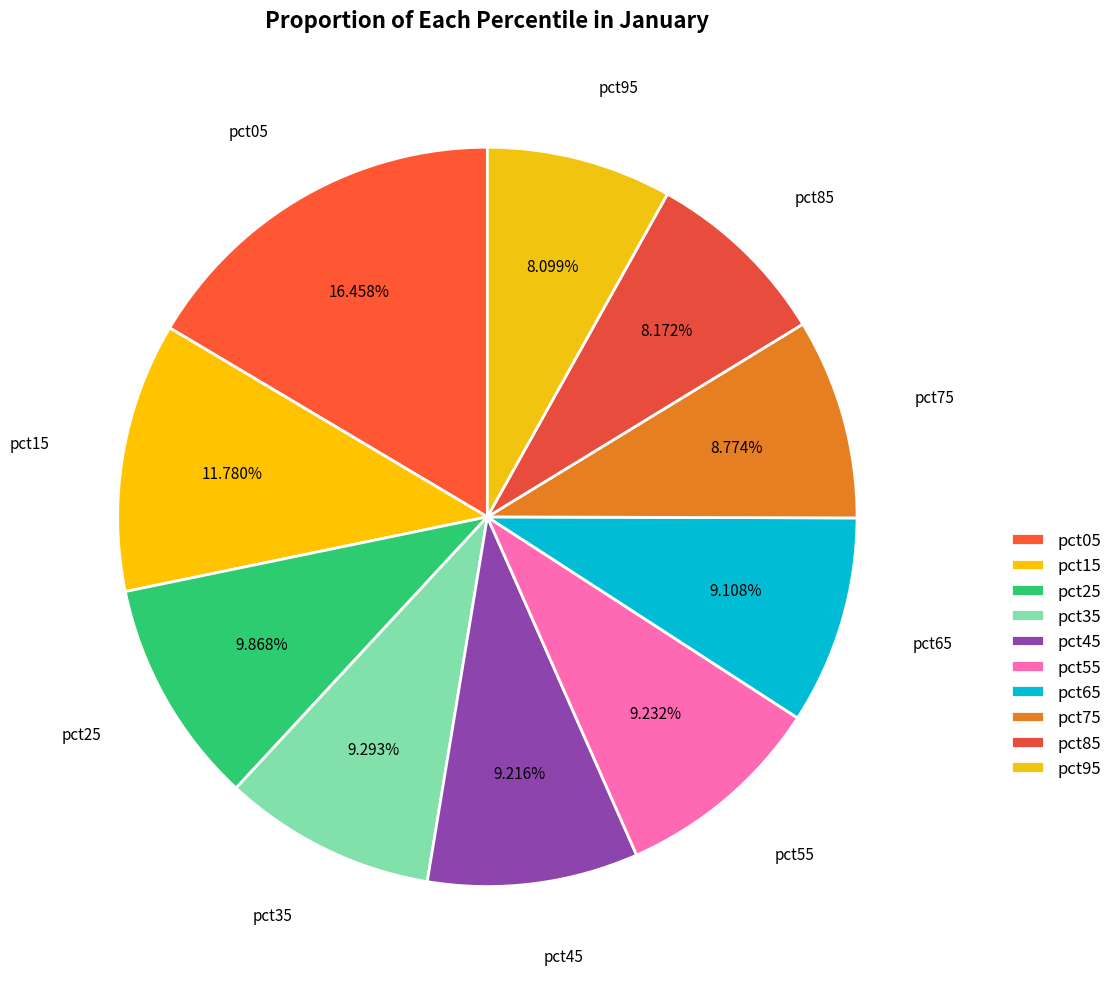

Is there any slice that represents more than half of the pie?

No